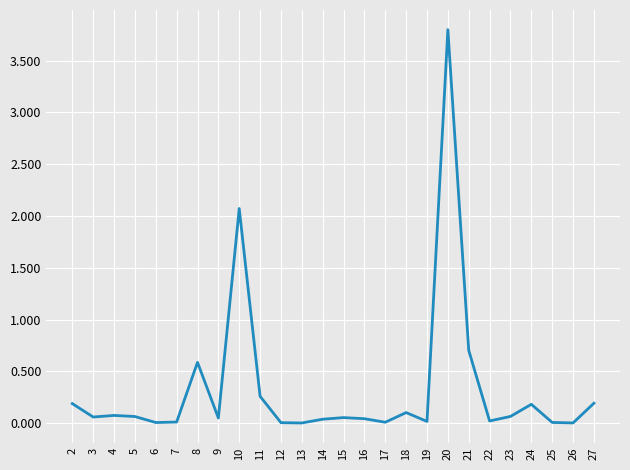

Which category has the highest value across all series?

20